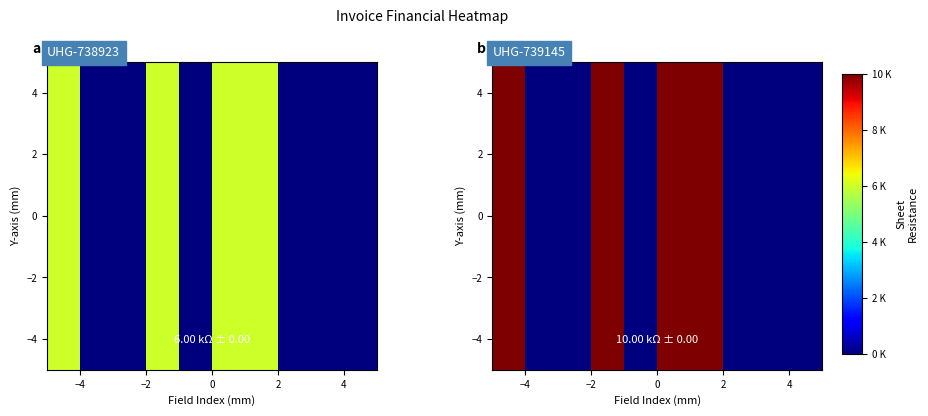

How many positive values are there?

4